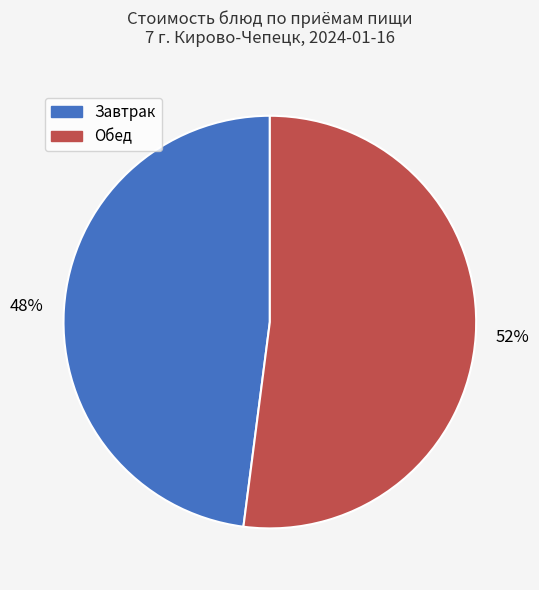

To the nearest percent, what is the difference between the Завтрак and Обед slice percentages?

4%